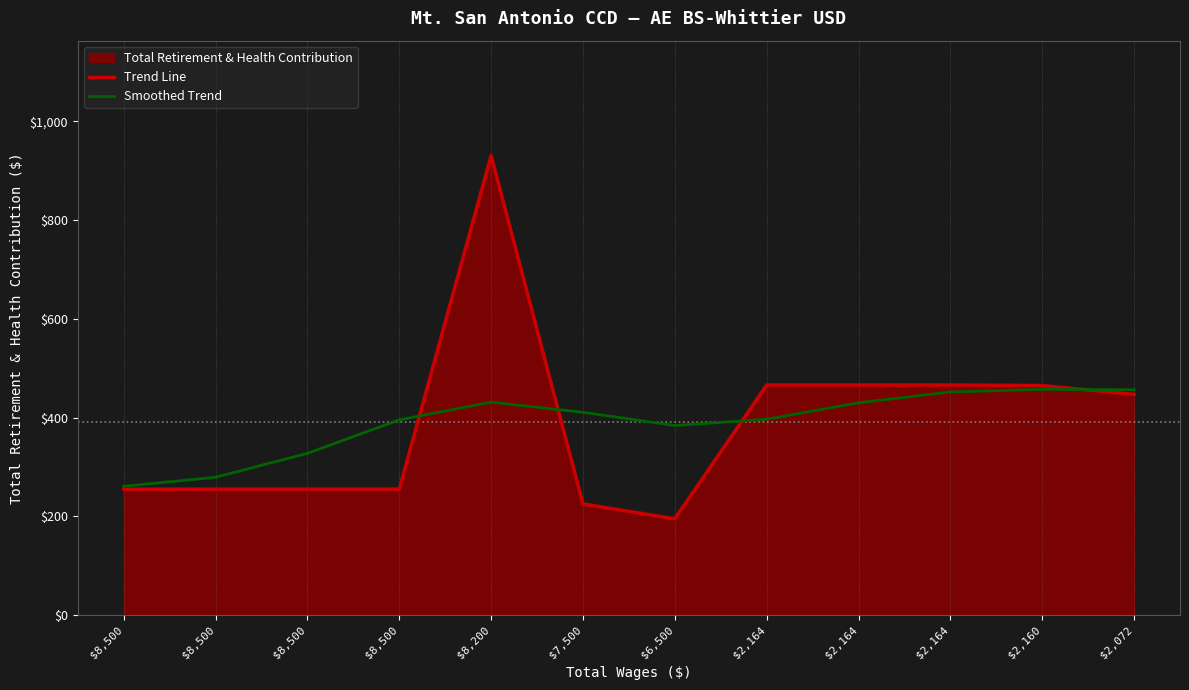

Rank the categories by Trend Line value from lowest to highest.

$6,500, $7,500, $8,500, $8,500, $8,500, $8,500, $2,072, $2,160, $2,164, $2,164, $2,164, $8,200